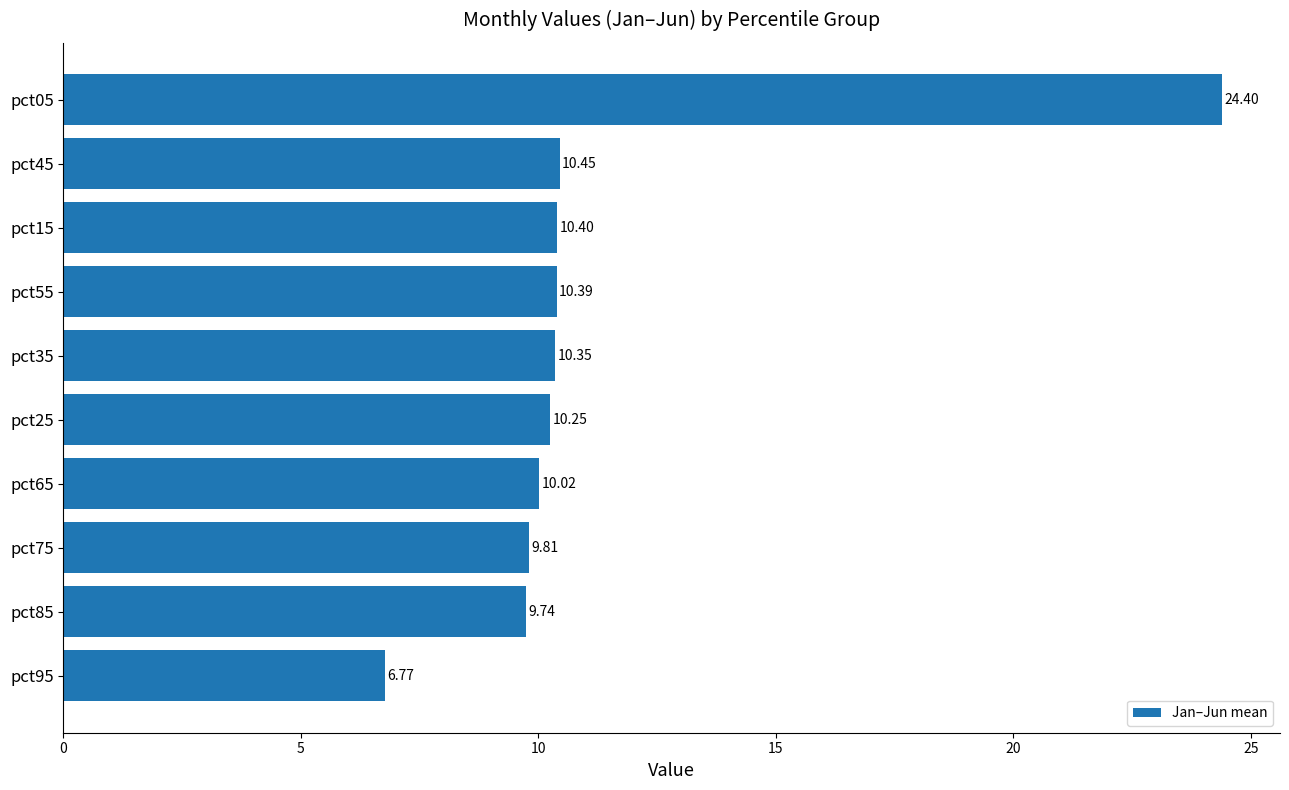

What is the ratio of the value at pct75 to the value at pct25?

1.0